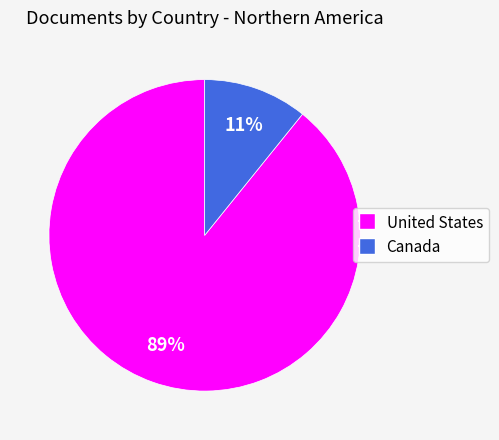

How many segments does this pie chart have?

2